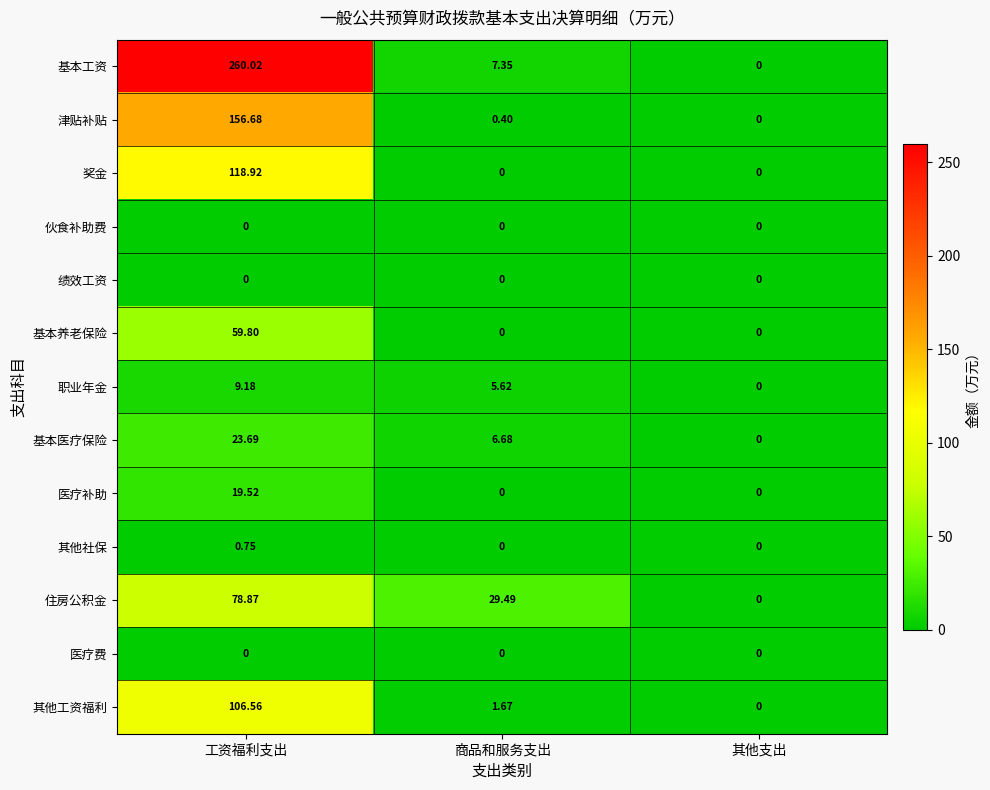

Which series has the largest total across all categories?

基本工资